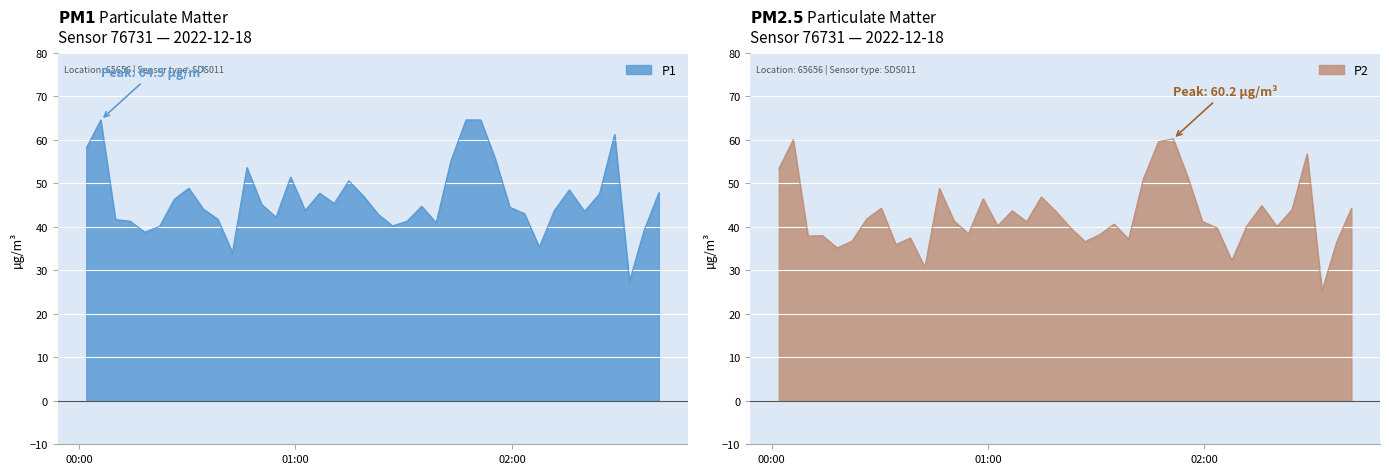

How many interior local valleys does the P1 series have?

10